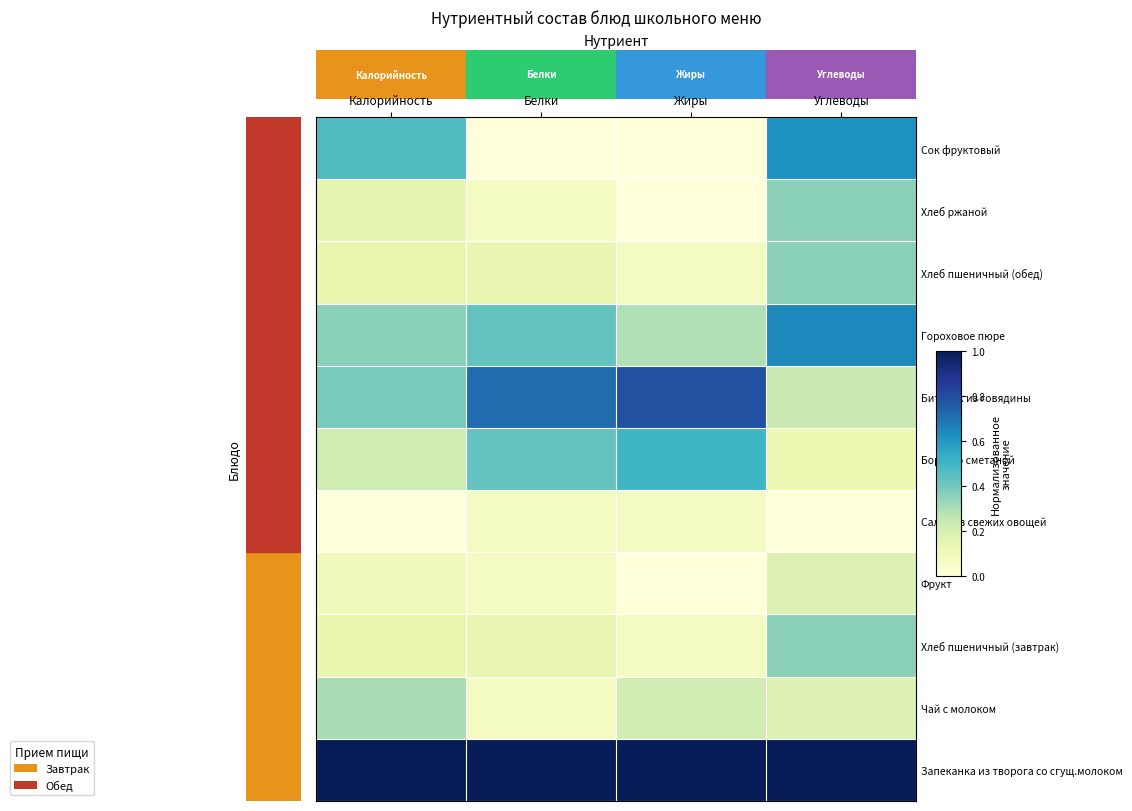

At how many categories does at least one series exceed 0?

4